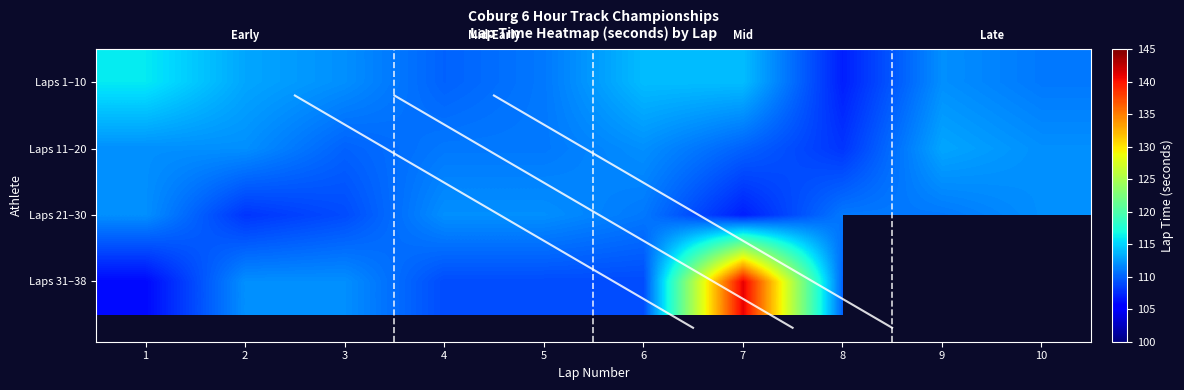

What is the greatest value displayed?

141.0